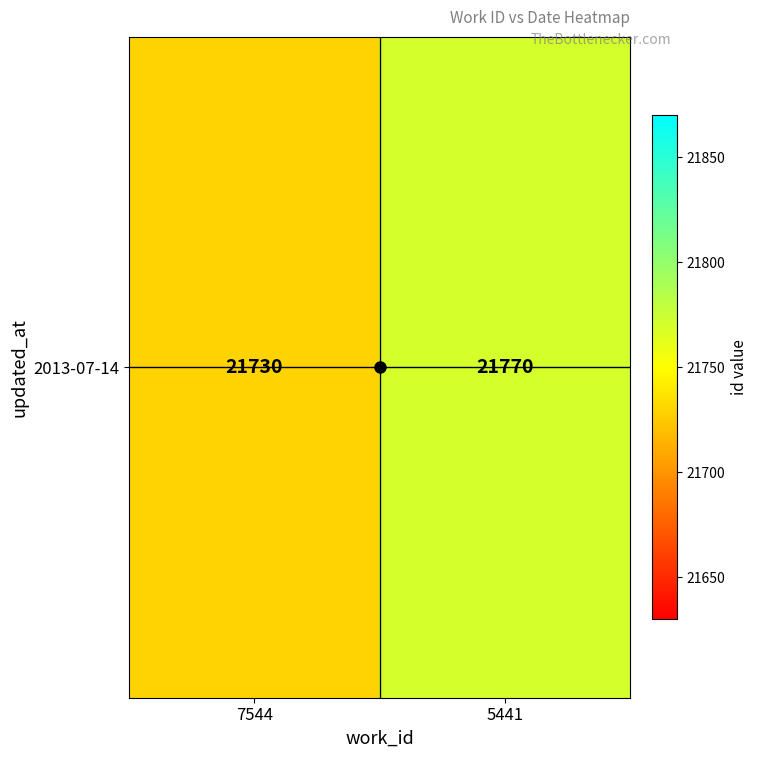

The chart shows a value of 21730 at 7544. True or false?

True